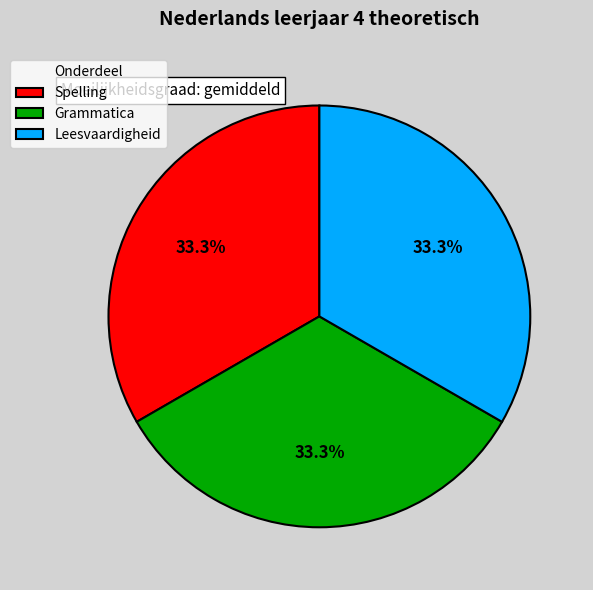

Is Spelling the majority of the pie?

No